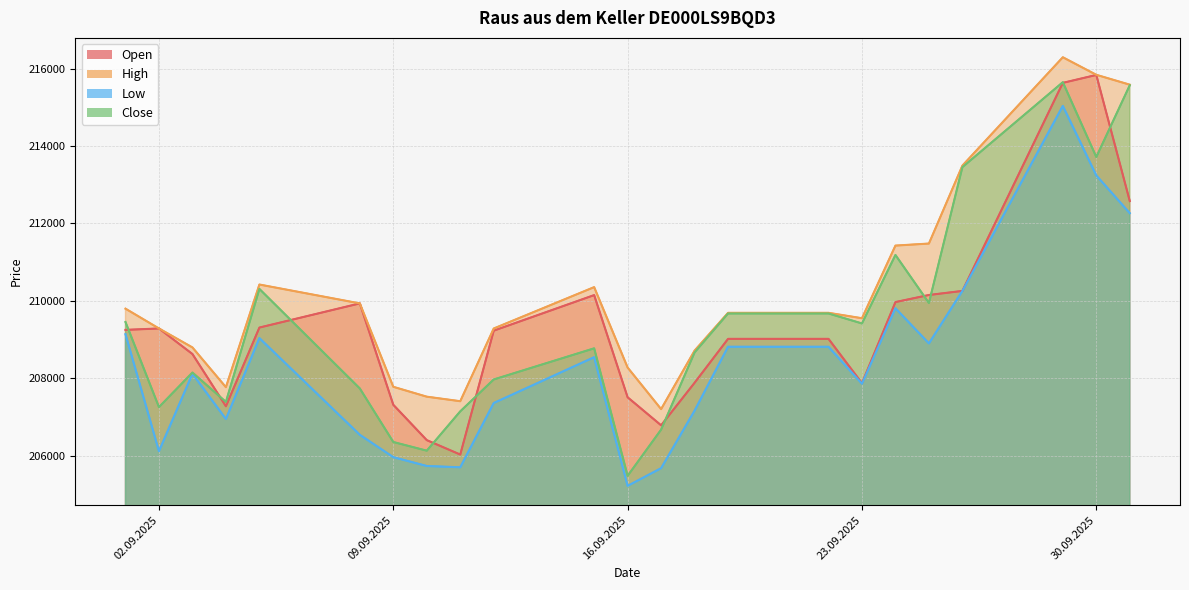

Which category has the lowest value across all series?

16.09.2025